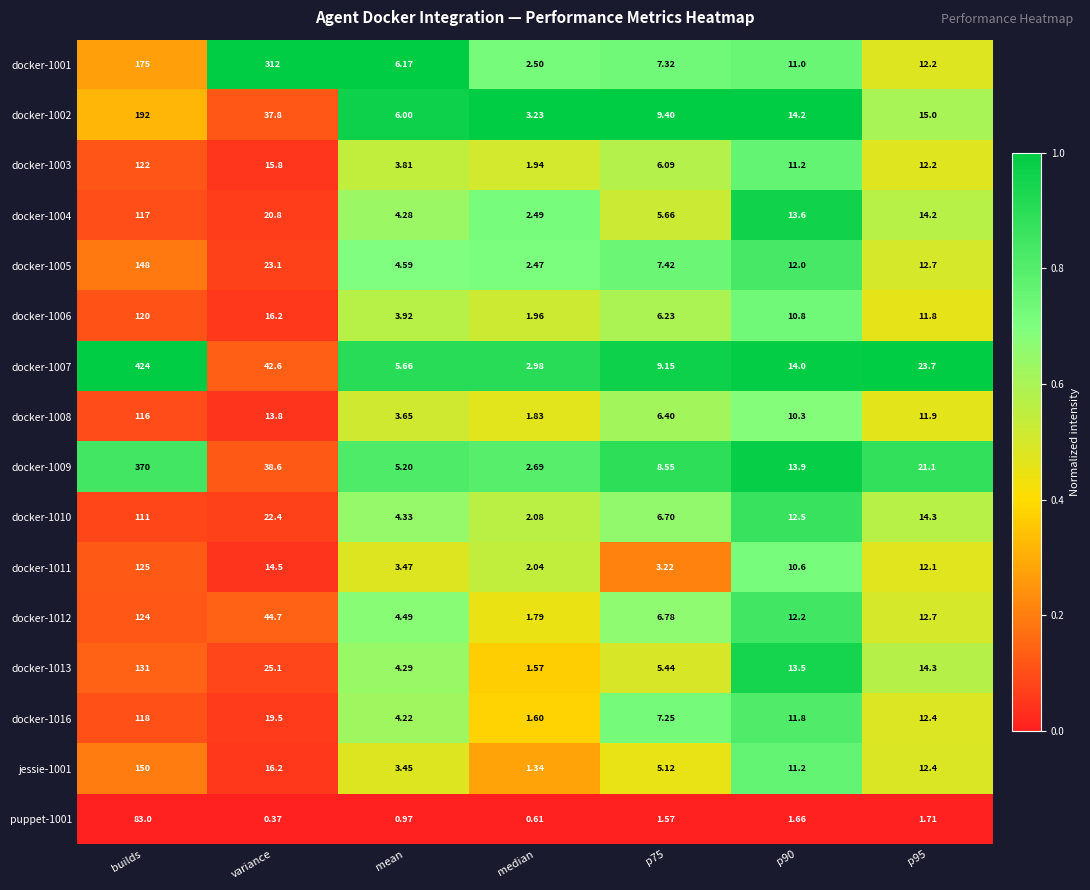

At which label does docker-1005 reach its minimum?

median